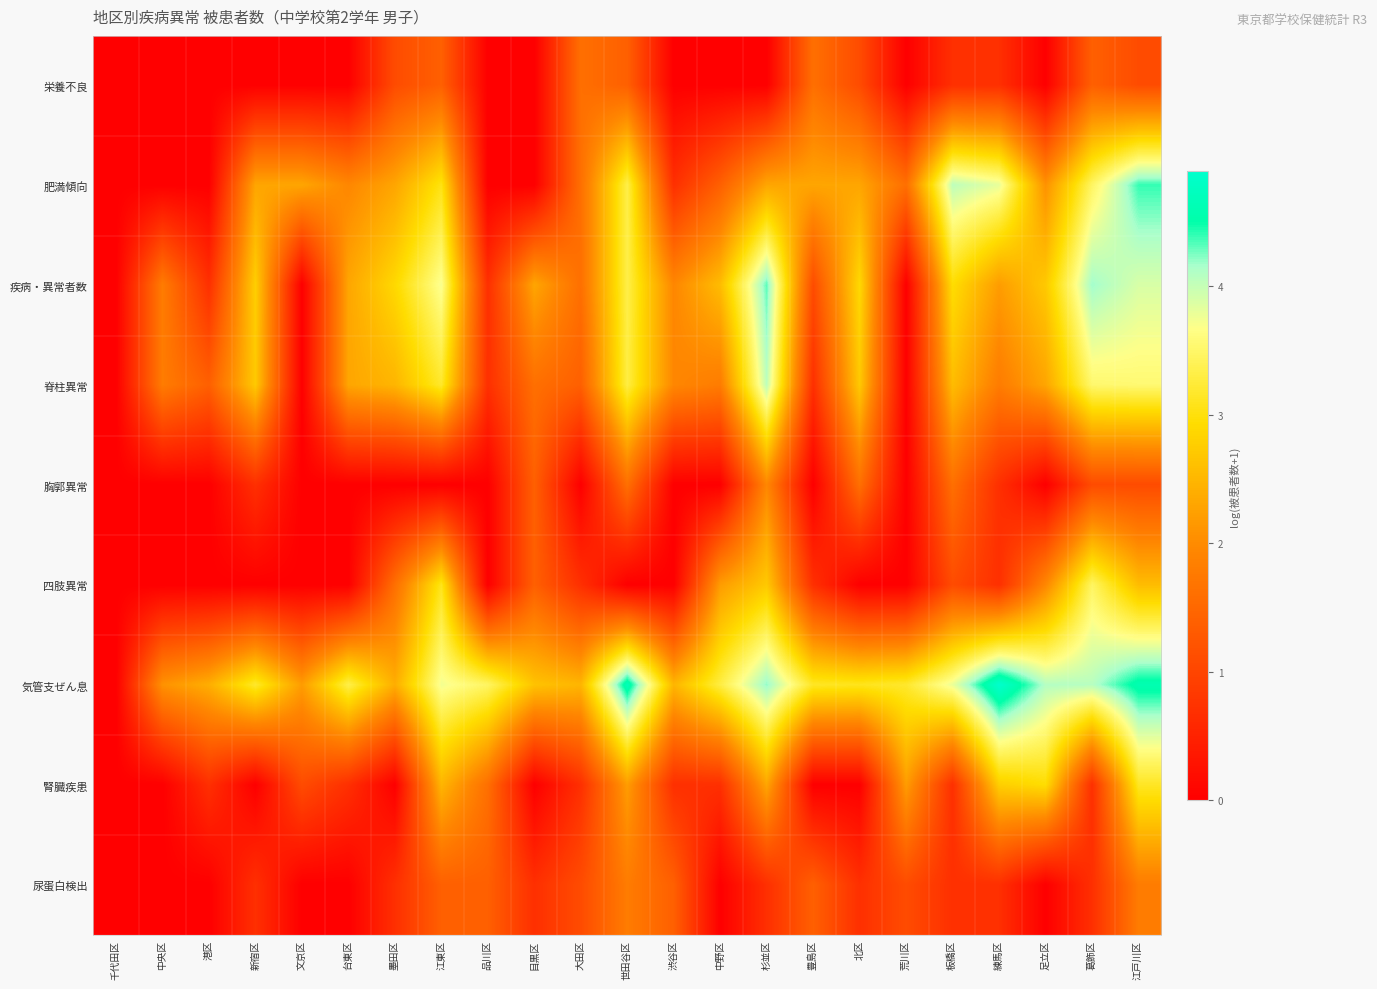

Which series has the largest total across all categories?

気管支ぜん息